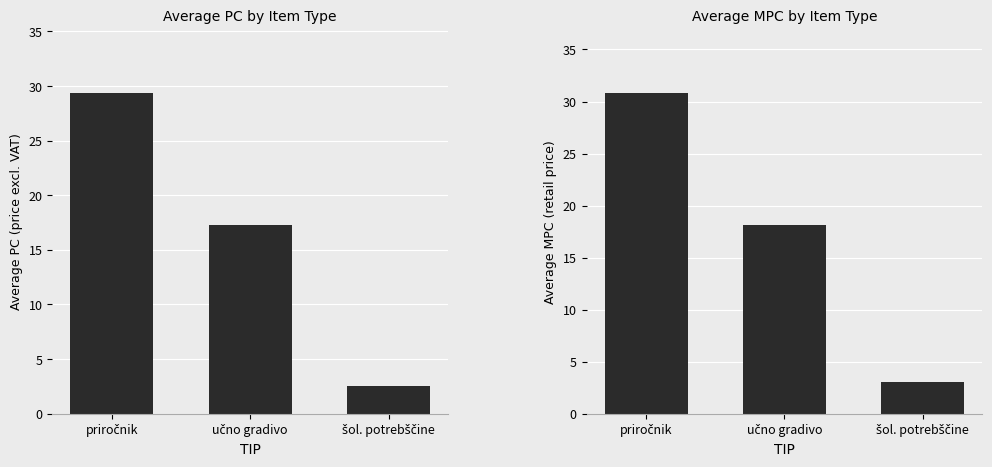

Reading left to right, list all the values displayed in this chart.

avg PC: 29.4	17.3	2.5
avg MPC: 30.8	18.1	3.1